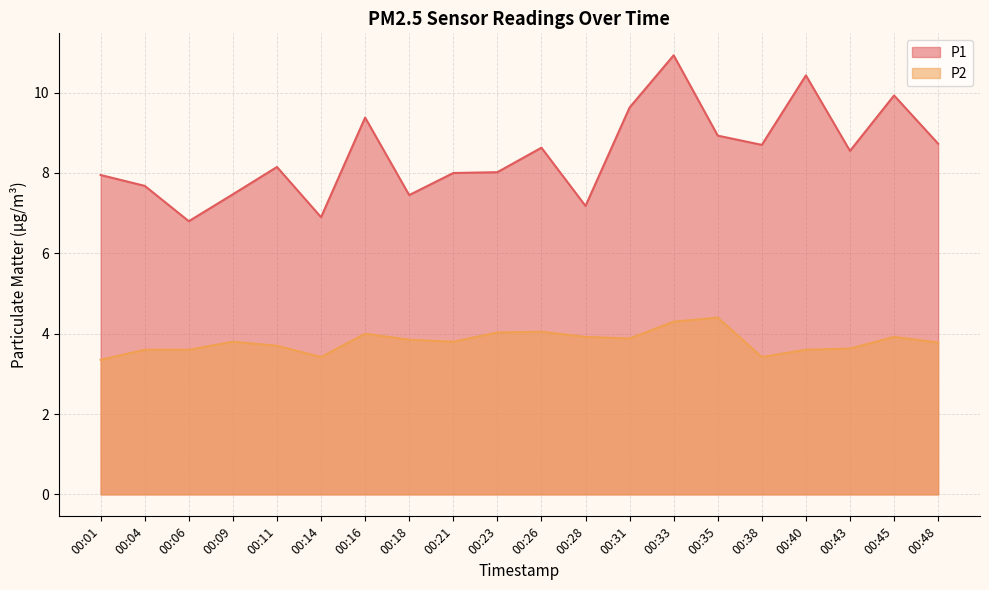

Which series has the largest total across all categories?

P1